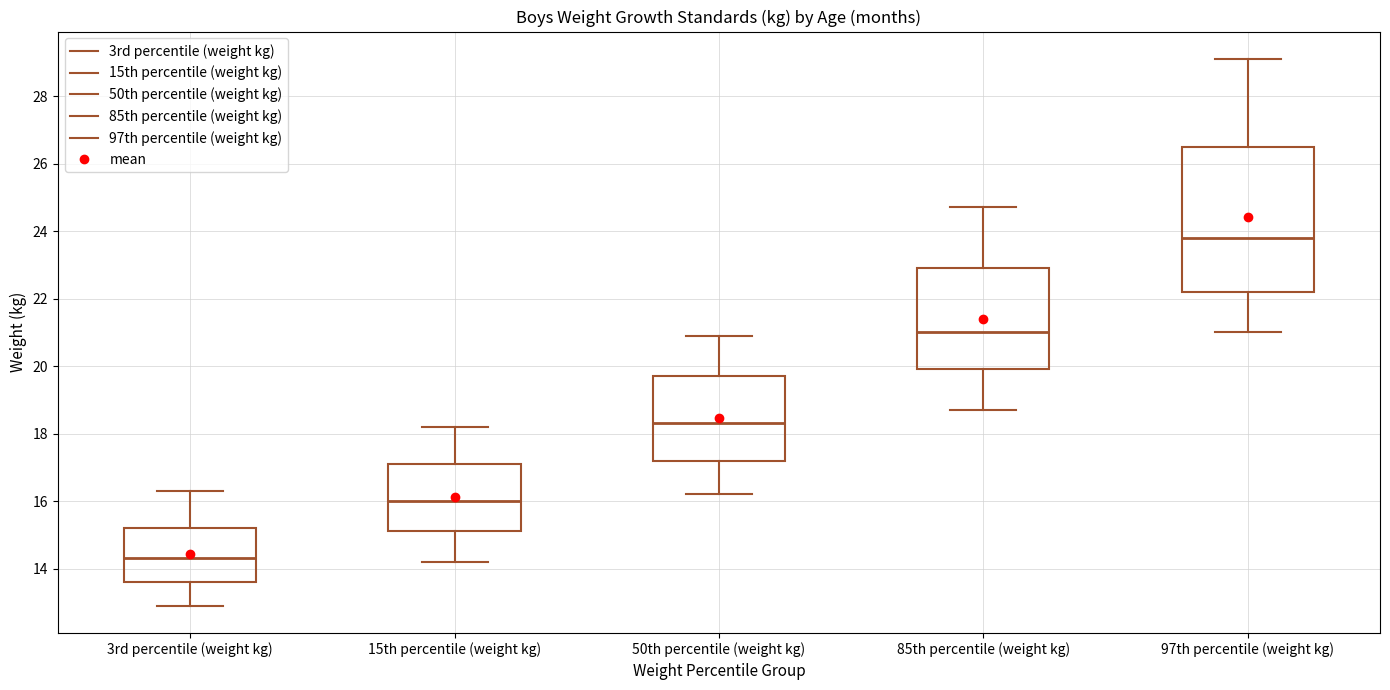

Reading left to right, transcribe this box plot: for each box, give where its median line is, the range the box spans, and where its two whiskers end, as read against the y-axis. The values are not printed on the chart, so give them approximately, as read against the axis.

3rd percentile (weight kg): median 14.4, box 13.6 to 15.2, whiskers 13.0 to 16.4
15th percentile (weight kg): median 16.0, box 15.2 to 17.2, whiskers 14.2 to 18.2
50th percentile (weight kg): median 18.4, box 17.2 to 19.8, whiskers 16.2 to 21.0
85th percentile (weight kg): median 21.0, box 20.0 to 23.0, whiskers 18.8 to 24.8
97th percentile (weight kg): median 23.8, box 22.2 to 26.6, whiskers 21.0 to 29.2